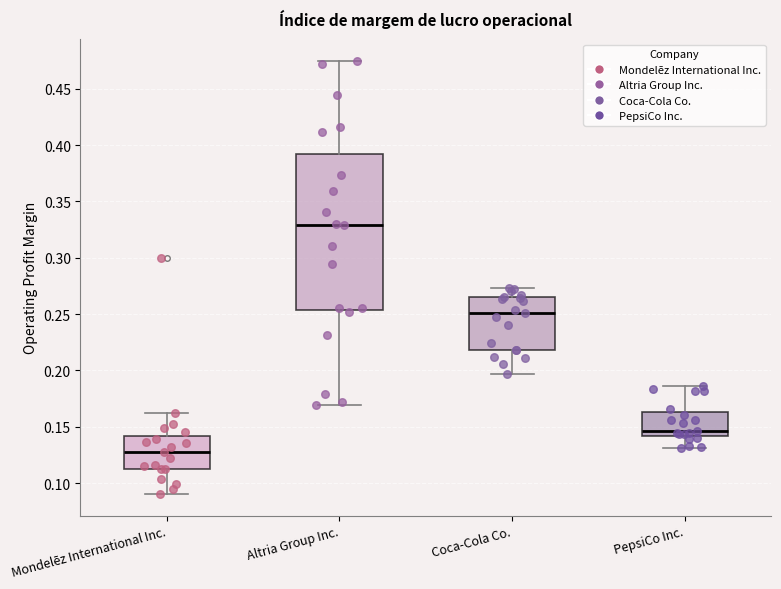

Comparing the boxes themselves (not the whiskers), which one is the tallest?

Altria Group Inc.